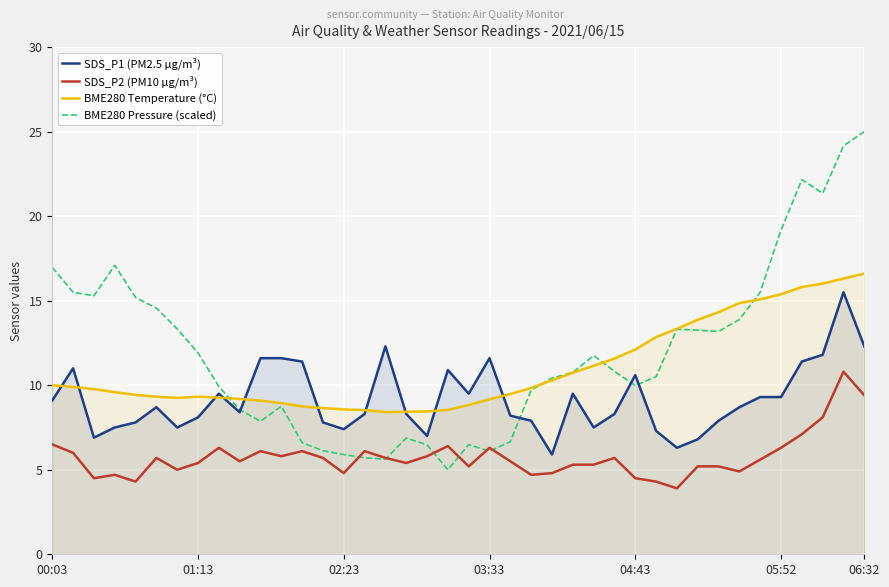

How many intersections are there between SDS_P1 (PM2.5 µg/m³) and BME280 Temperature (°C)?

10